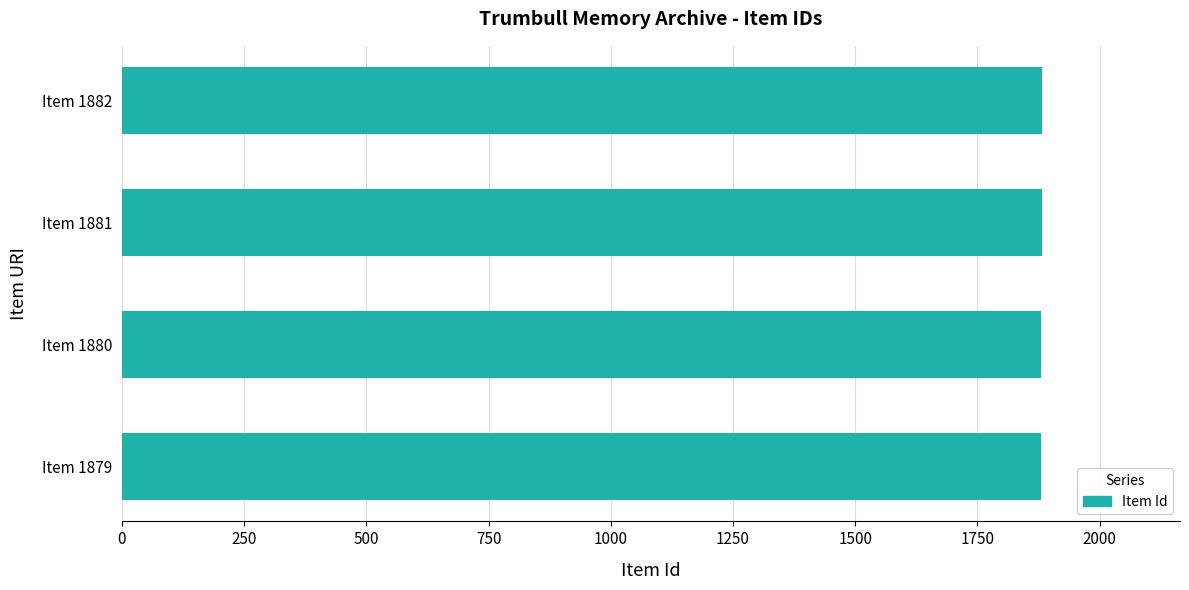

The value at Item 1879 is 466. True or false?

False